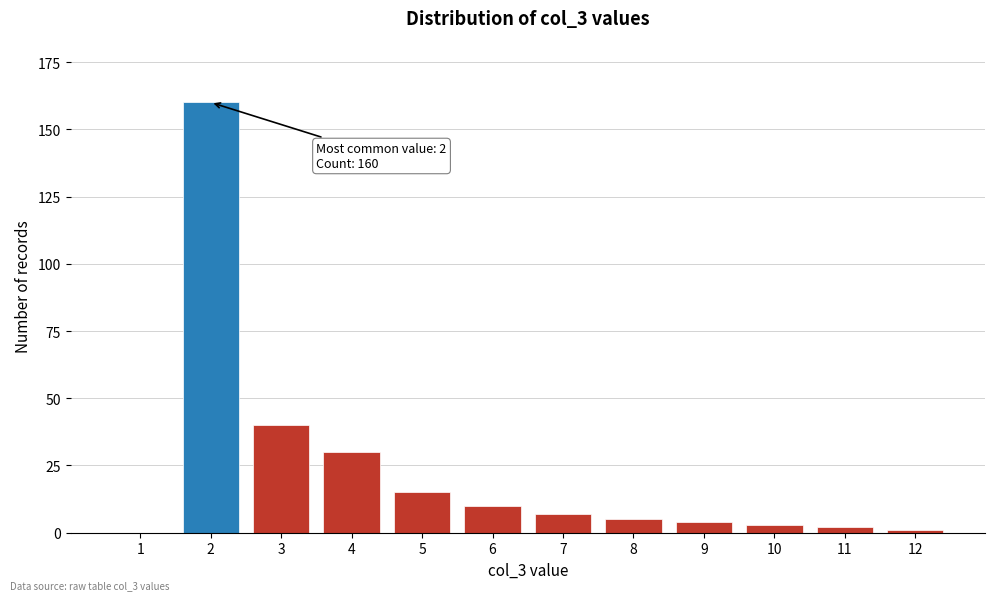

Reading left to right, extract all data points from this chart.

1=0	2=160	3=40	4=30	5=15	6=10	7=7	8=5	9=4	10=3	11=2	12=1